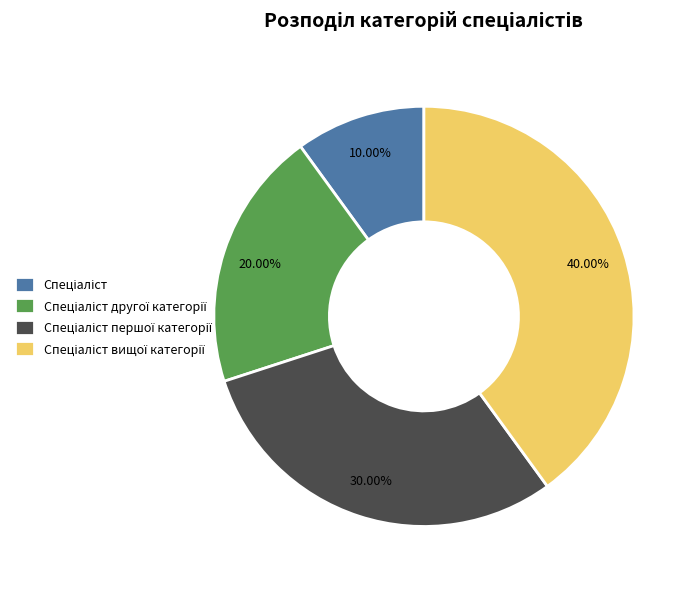

Is there any slice that represents more than half of the pie?

No